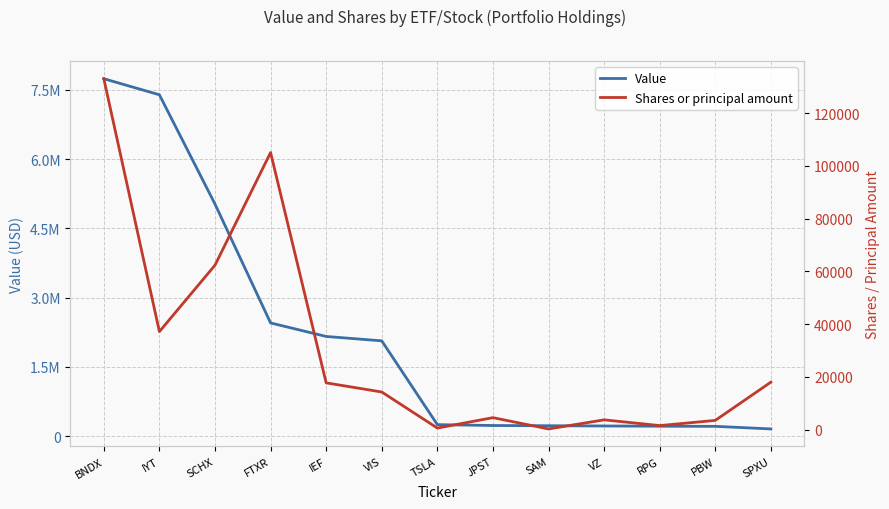

True or false: Value has more than 0 interior local peaks.

False